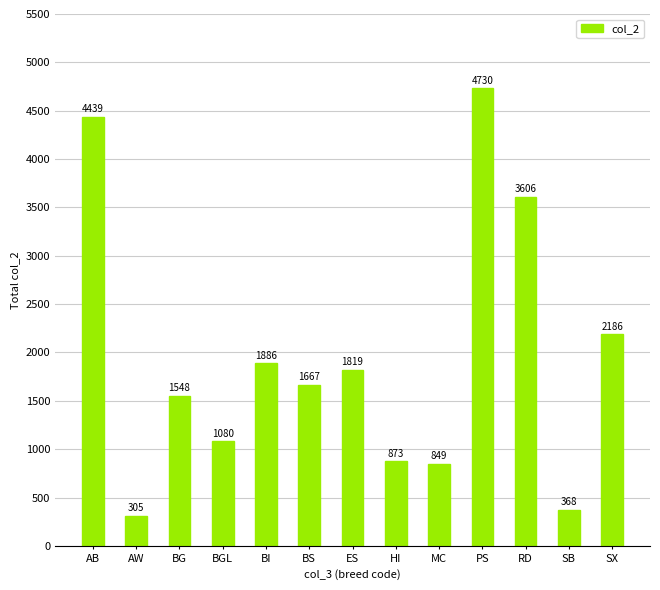

Rank the categories by value from highest to lowest.

PS, AB, RD, SX, BI, ES, BS, BG, BGL, HI, MC, SB, AW